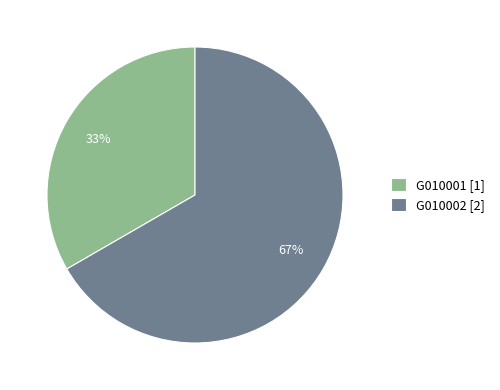

Which has a higher value, G010002 or G010001?

G010002